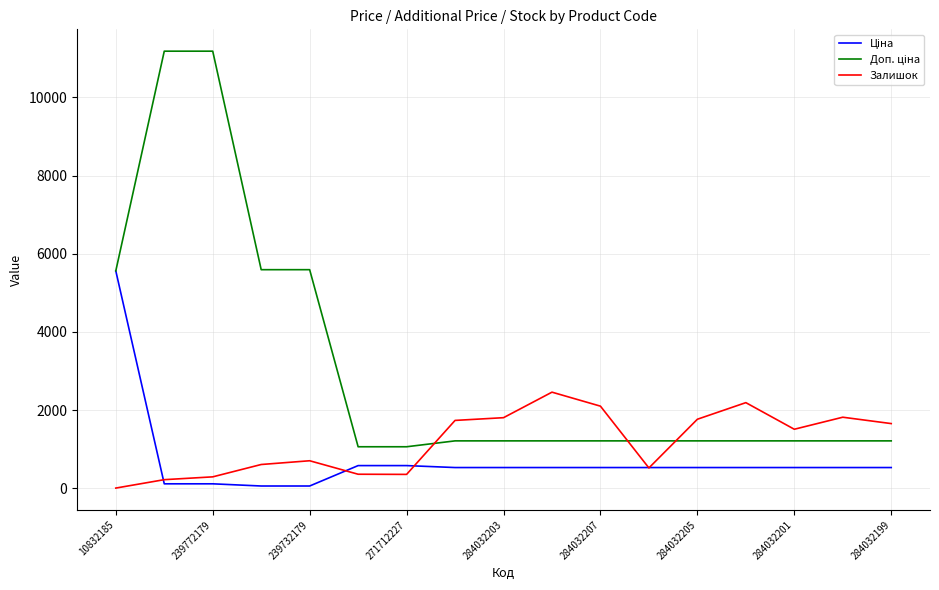

What is the maximum value shown in the chart?

11182.0